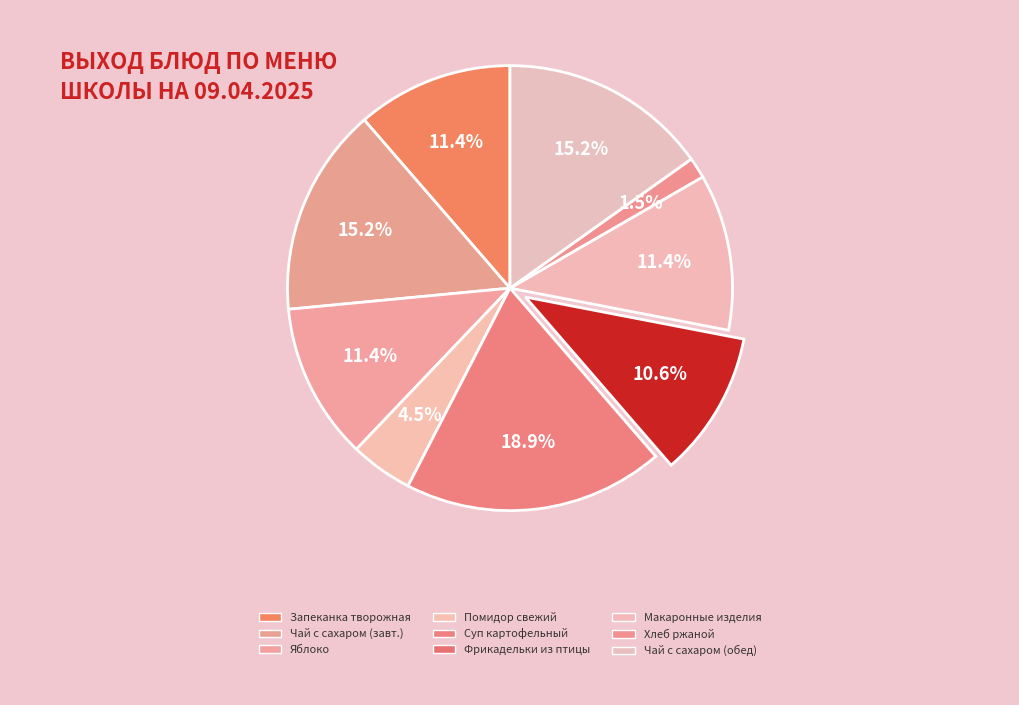

How many segments does this pie chart have?

9